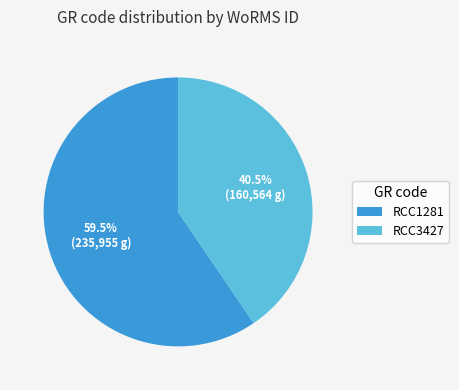

What is the majority slice?

RCC1281